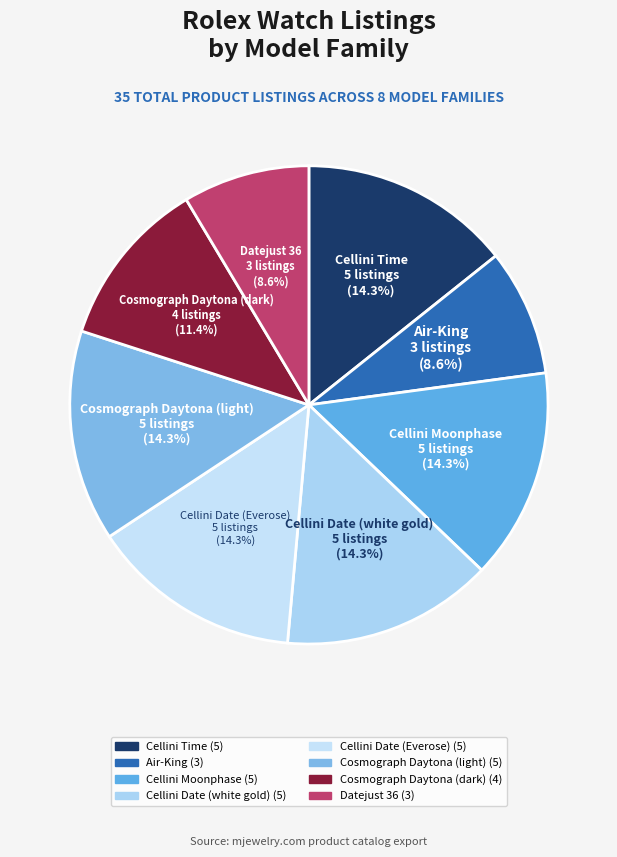

How many segments does this pie chart have?

8